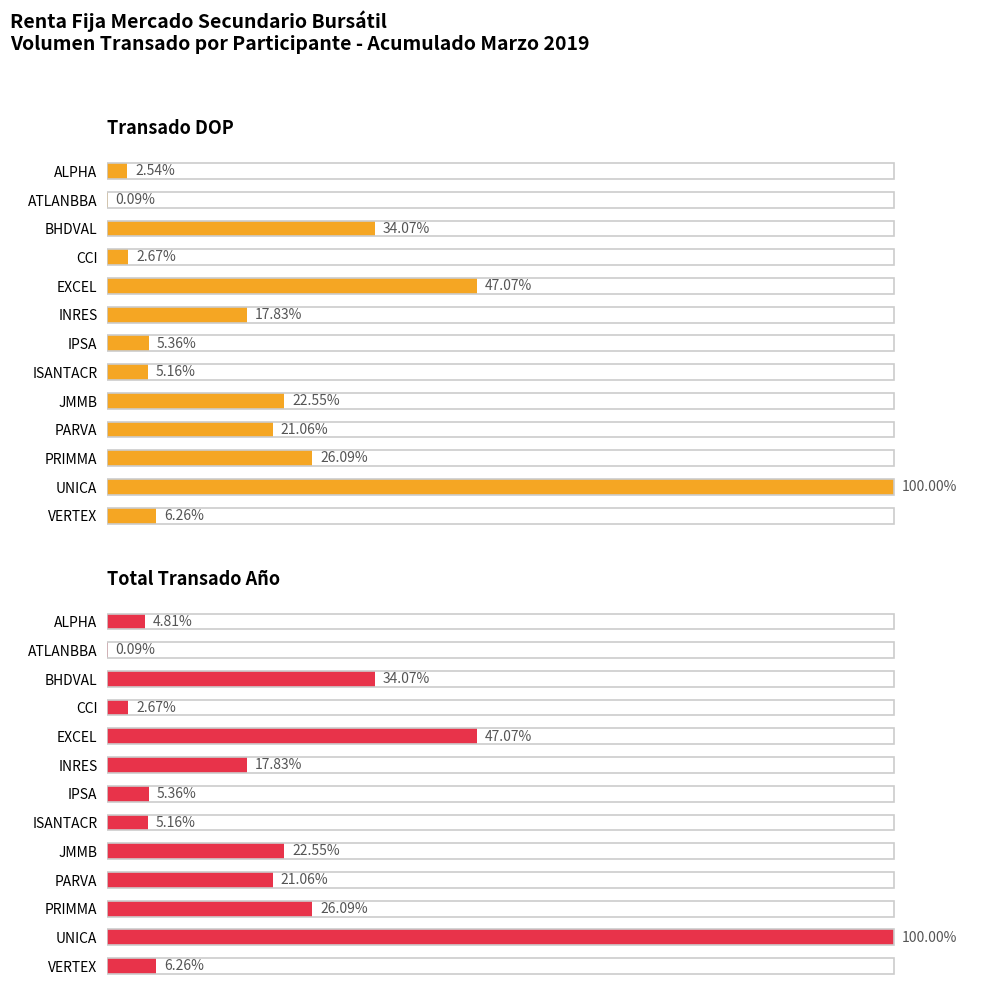

Rank the series by their maximum value, from lowest to highest.

Transado DOP, Total Transado Año